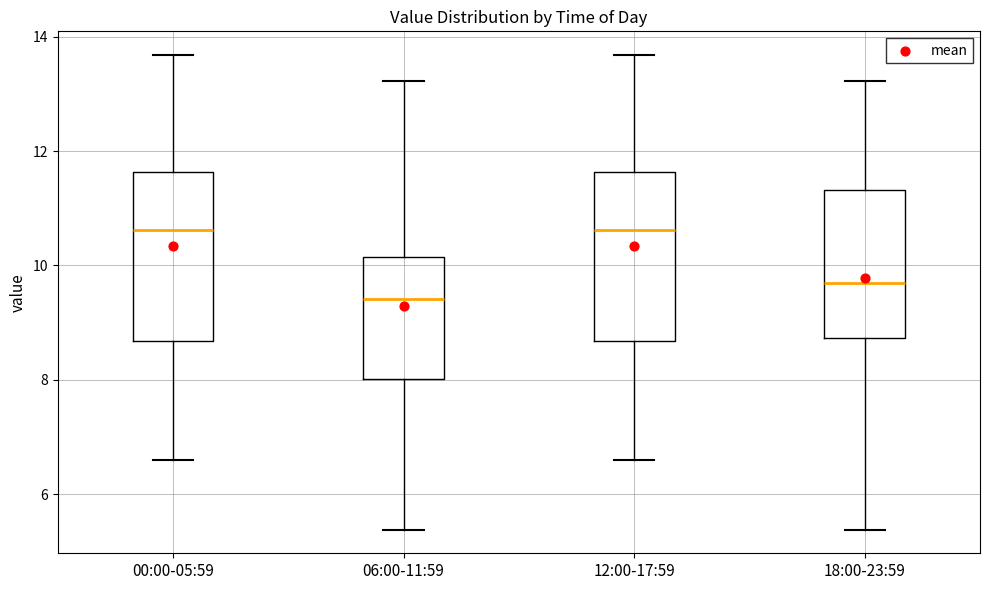

Reading left to right, read every box against the y-axis: the position of its median line, the range the box covers, and the ends of its whiskers. The values are not printed on the chart, so give them approximately, as read against the axis.

00:00-05:59: median 10.6, box 8.6 to 11.6, whiskers 6.6 to 13.6
06:00-11:59: median 9.4, box 8.0 to 10.2, whiskers 5.4 to 13.2
12:00-17:59: median 10.6, box 8.6 to 11.6, whiskers 6.6 to 13.6
18:00-23:59: median 9.6, box 8.8 to 11.4, whiskers 5.4 to 13.2